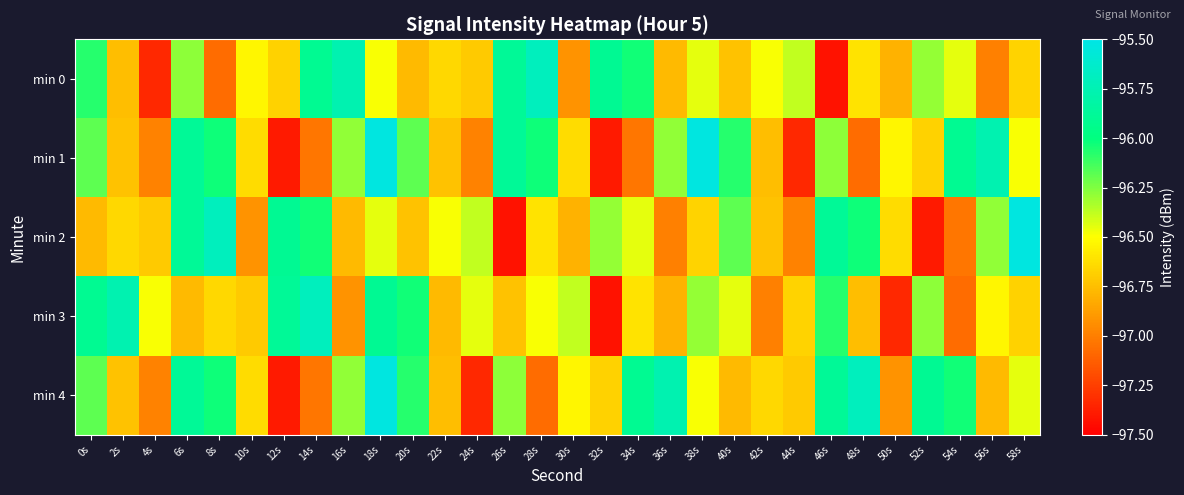

Which has a higher value, 22s or 30s?

22s